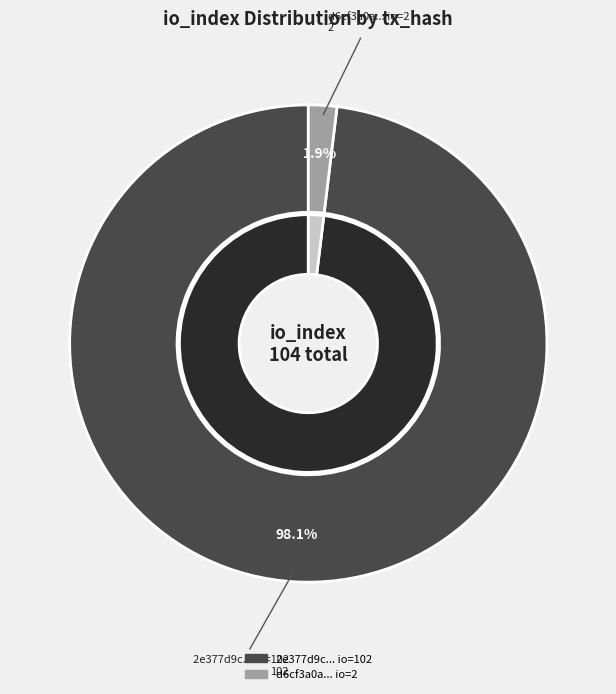

How many segments does this pie chart have?

2